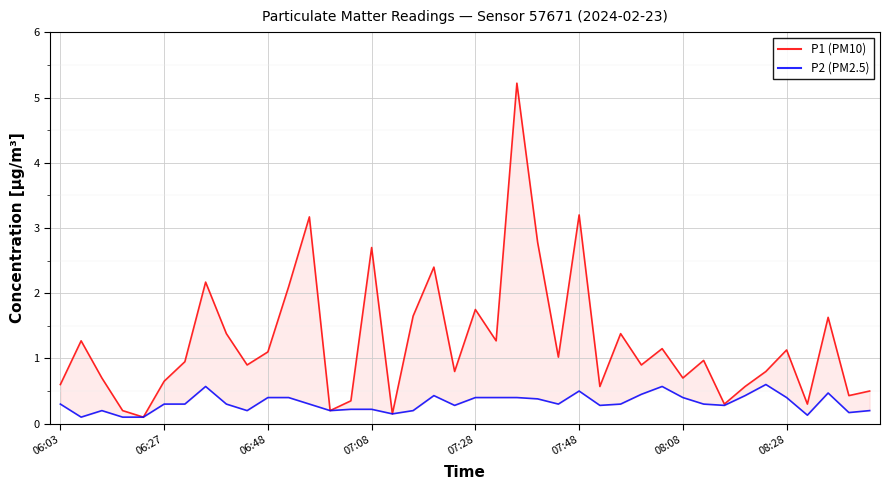

What position from the right is 08:08?

10